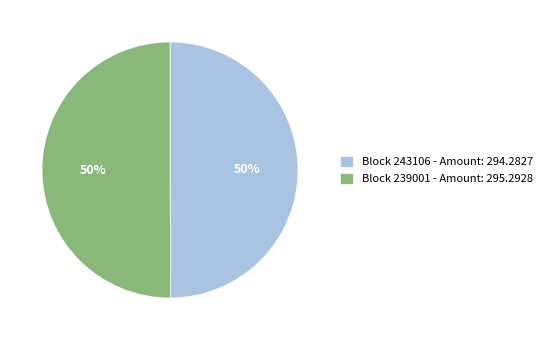

Is it true that Block 243106 - Amount: 294.2827 is 50% of the pie?

True